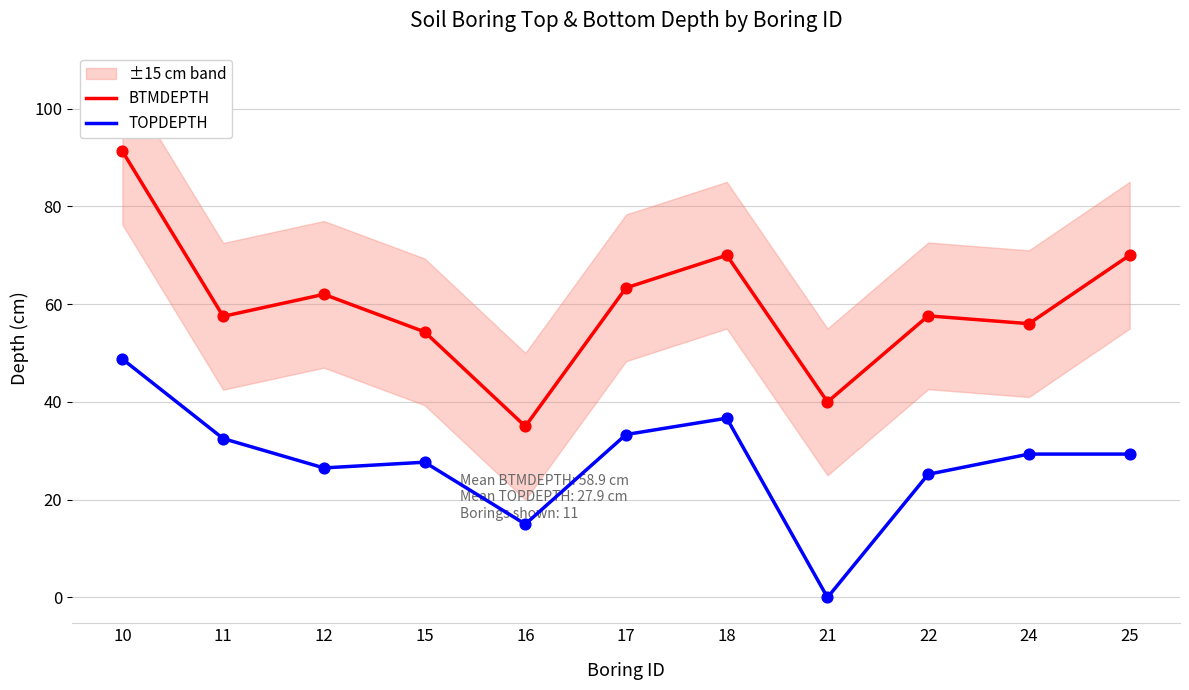

Which series reaches the minimum Y coordinate?

TOPDEPTH